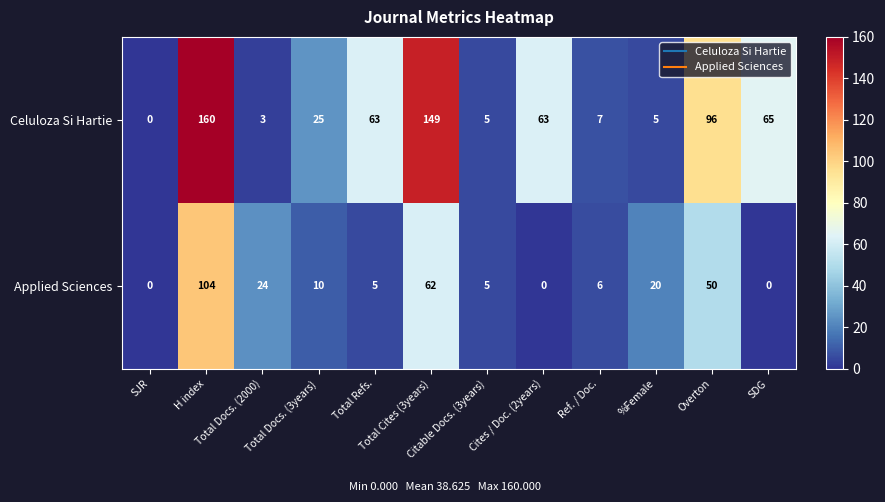

Which series has the largest total across all categories?

Celuloza Si Hartie